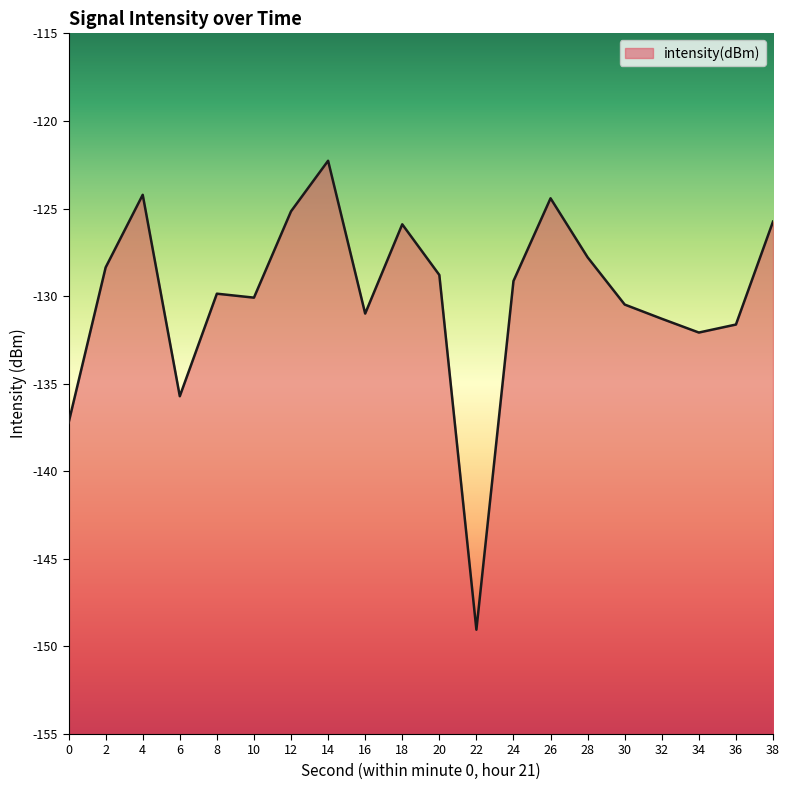

How many data points does each series have?

20